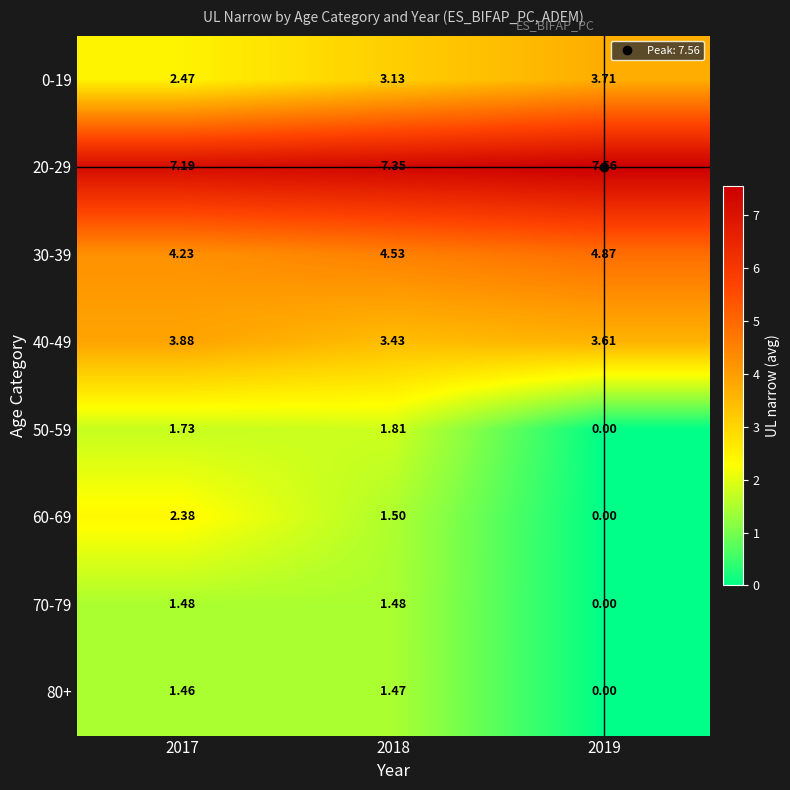

How many series are shown in this chart?

8